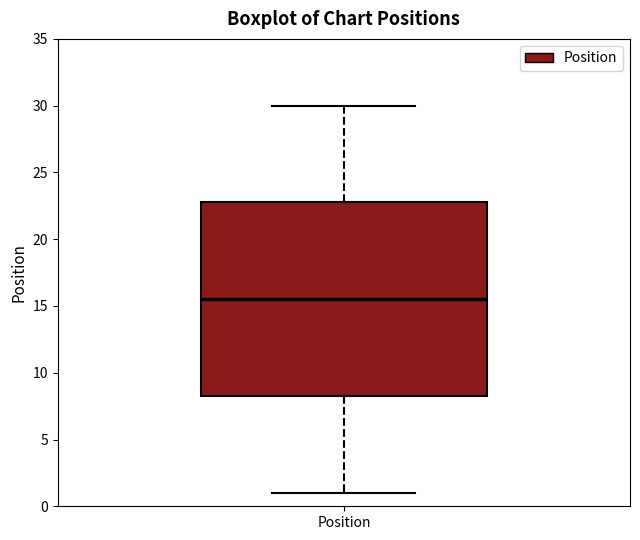

Transcribe this box plot: give where the median line is, the range the box spans, and where the two whiskers end, as read against the y-axis. The values are not printed on the chart, so give them approximately, as read against the axis.

median 15.5, box 8.5 to 23.0, whiskers 1.0 to 30.0